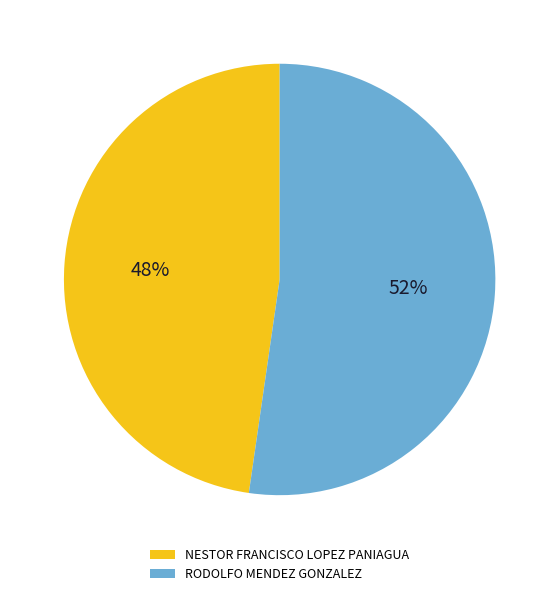

To the nearest percent, what percentage of the pie is RODOLFO MENDEZ GONZALEZ?

52%